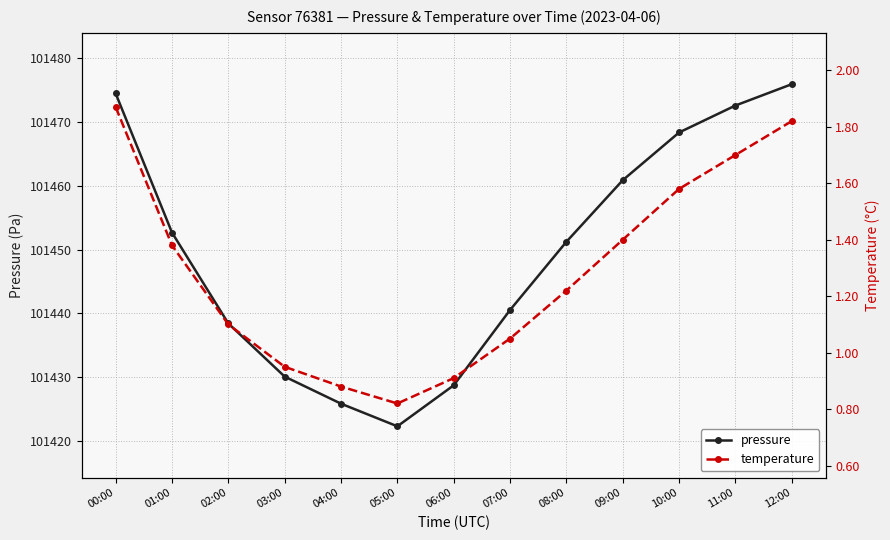

At which label is pressure closest to 101449?

08:00